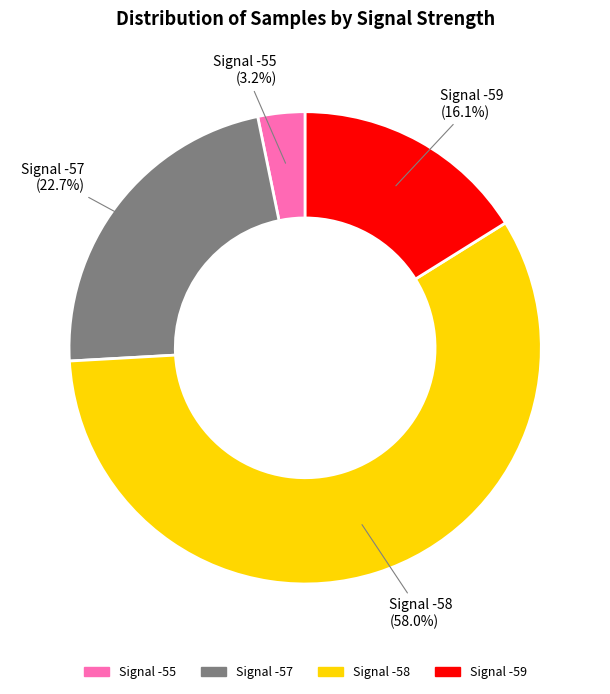

How many segments does this pie chart have?

4